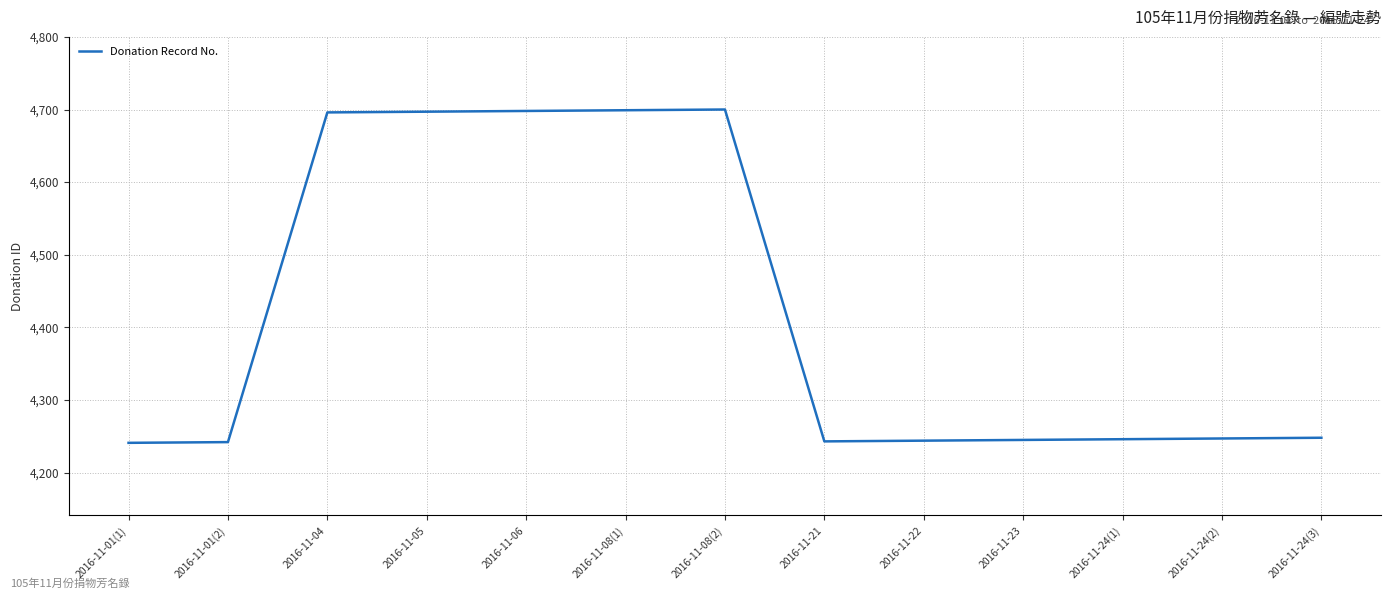

The value at 2016-11-21 is 4243. True or false?

True